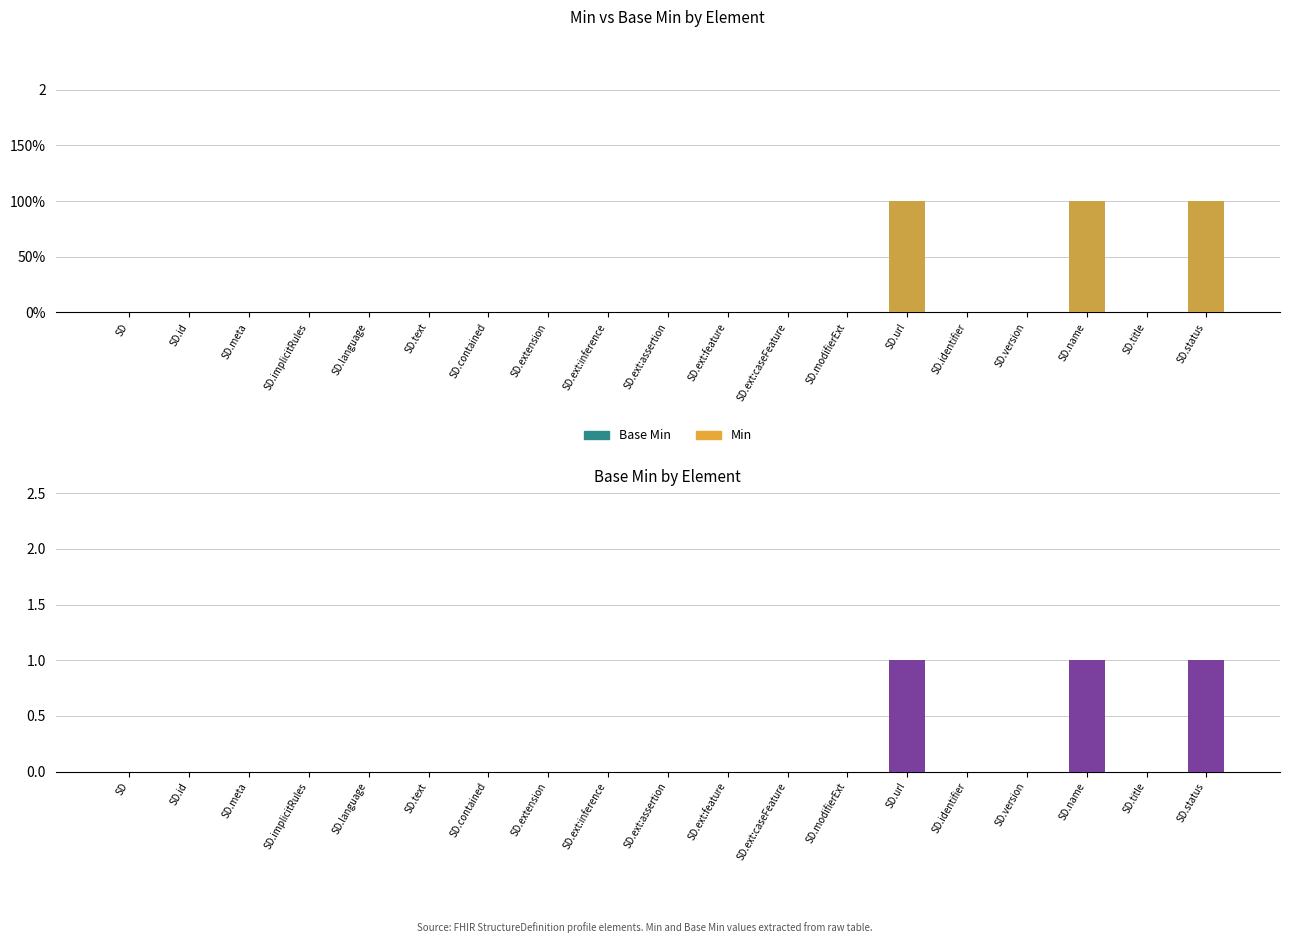

Which series has the largest total across all categories?

Base Min